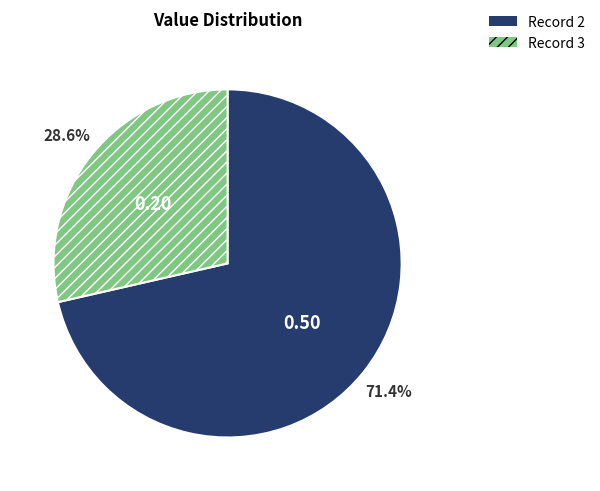

How many slices are in this pie chart?

2